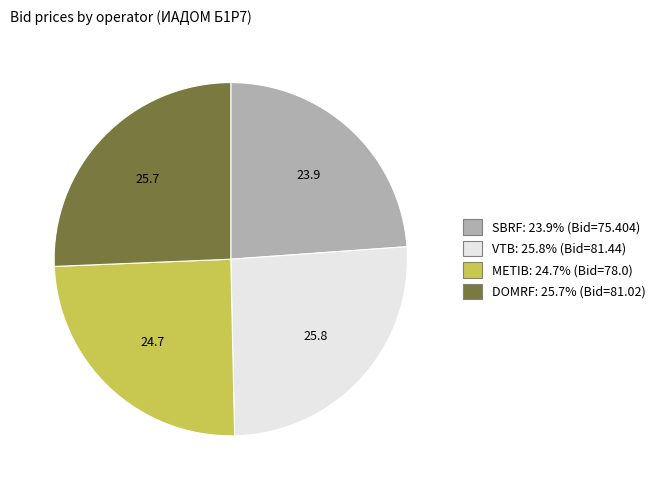

Approximately how many times larger is the value at VTB compared to METIB?

1.0